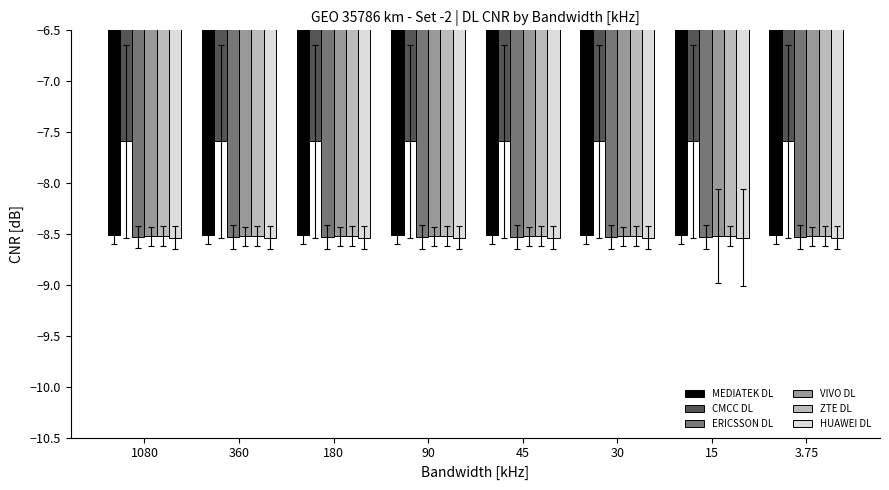

The MEDIATEK DL series shows -8.5 at 1080. True or false?

True